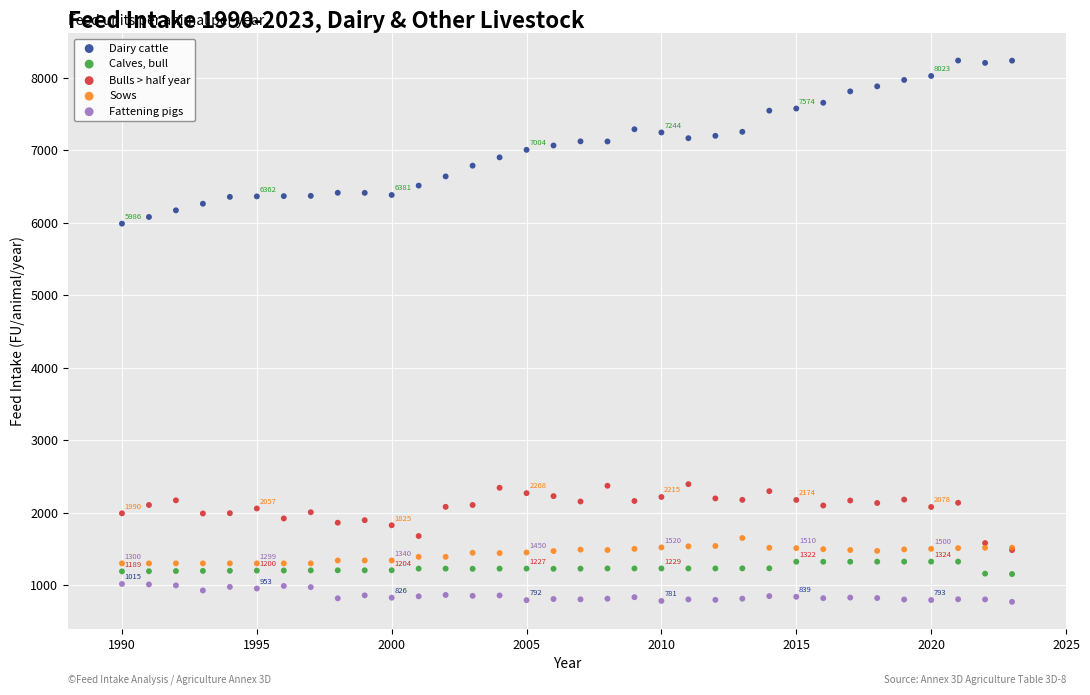

Which series has the widest spread of Y values?

Dairy cattle